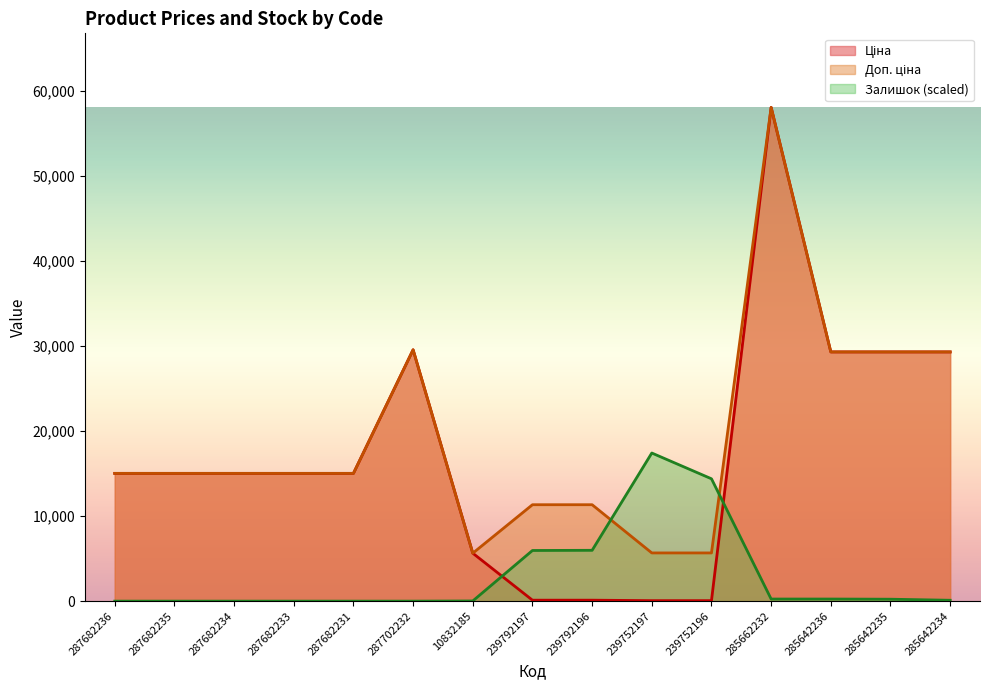

What is the label of the 8th point from the right?

239792197